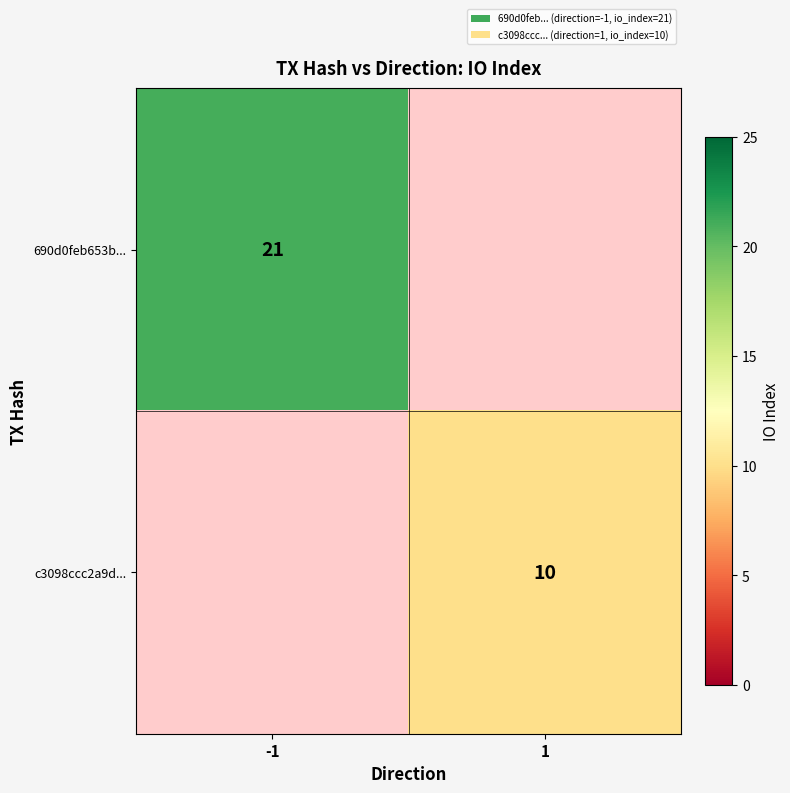

The value of 690d0feb653b... at -1 is 37. True or false?

False